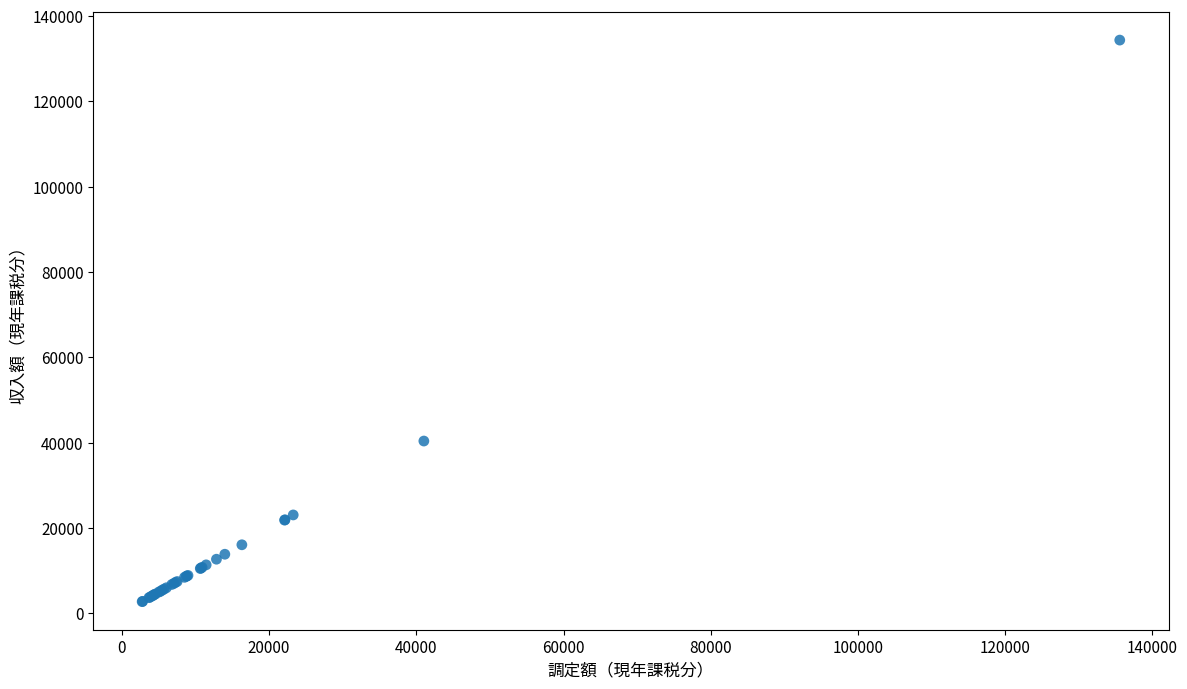

What Y value in the scatter plot is closest to 68537?

40368